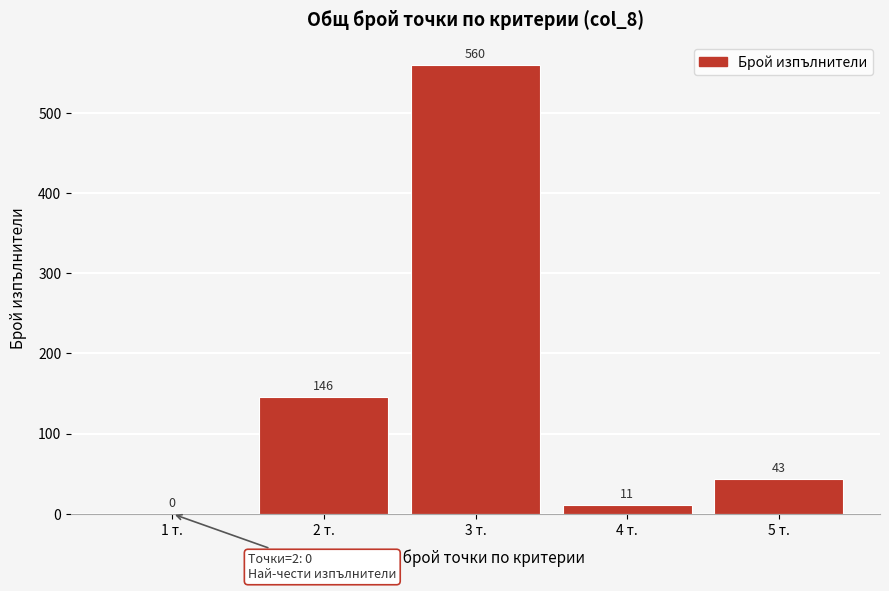

Reading left to right, transcribe all the data shown in this chart.

1 т.=0	2 т.=146	3 т.=560	4 т.=11	5 т.=43